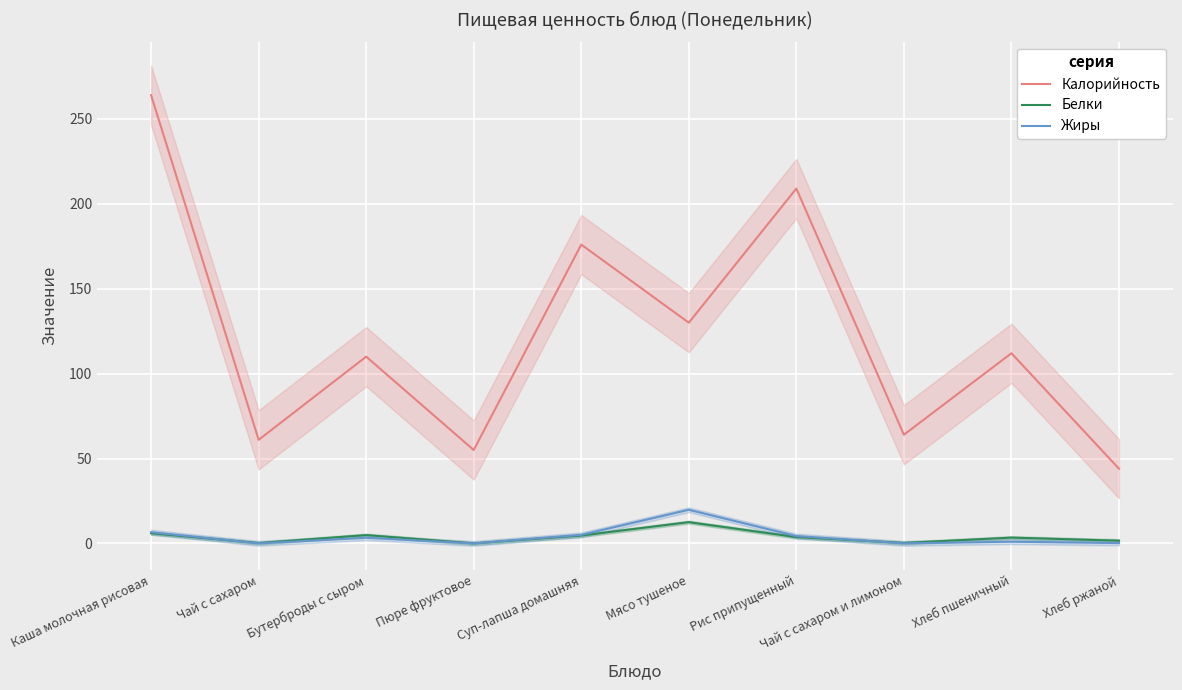

What is the average value of the Калорийность series?

122.5